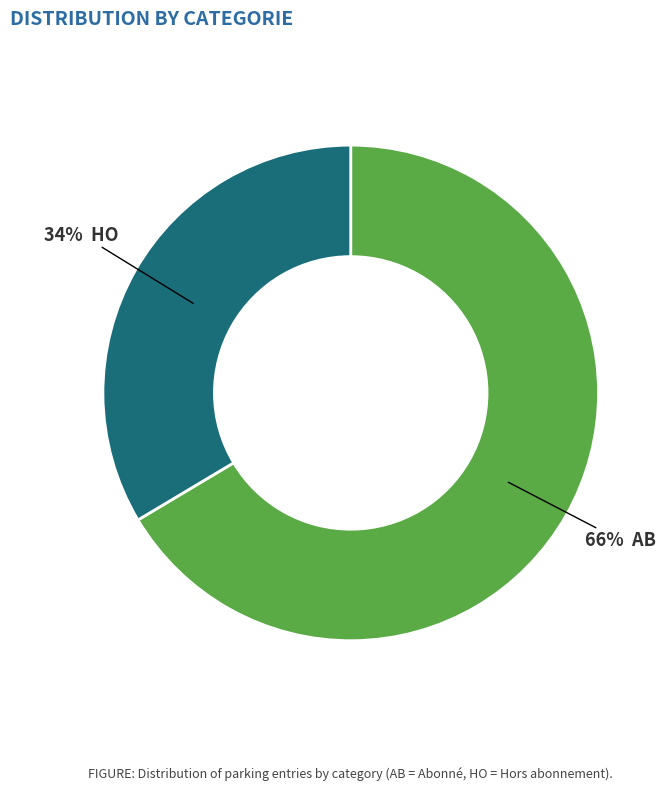

Does any single category account for the majority?

Yes